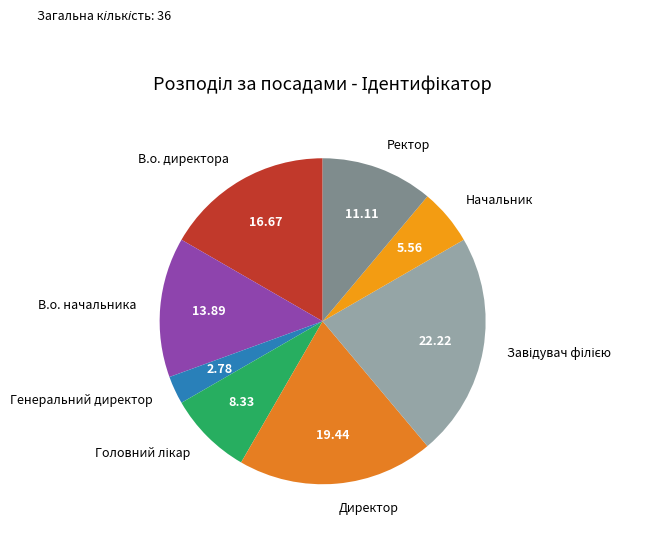

Is Начальник the majority of the pie?

No